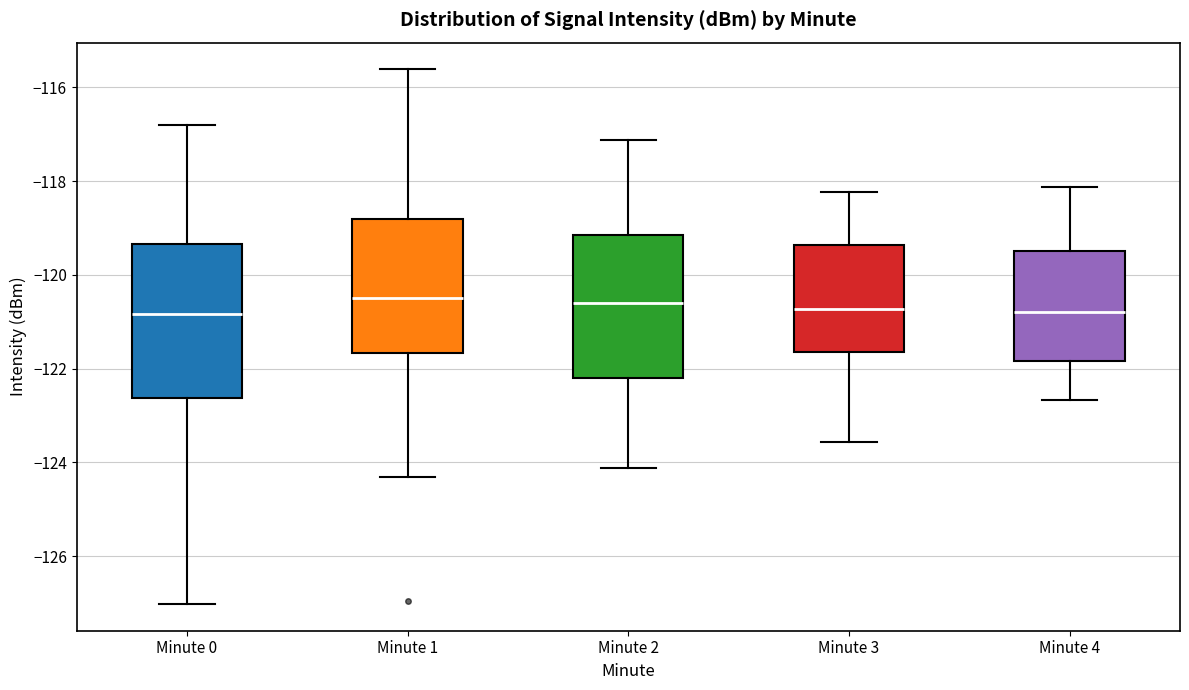

Which box is the tallest, from its lower edge to its upper edge?

Minute 0